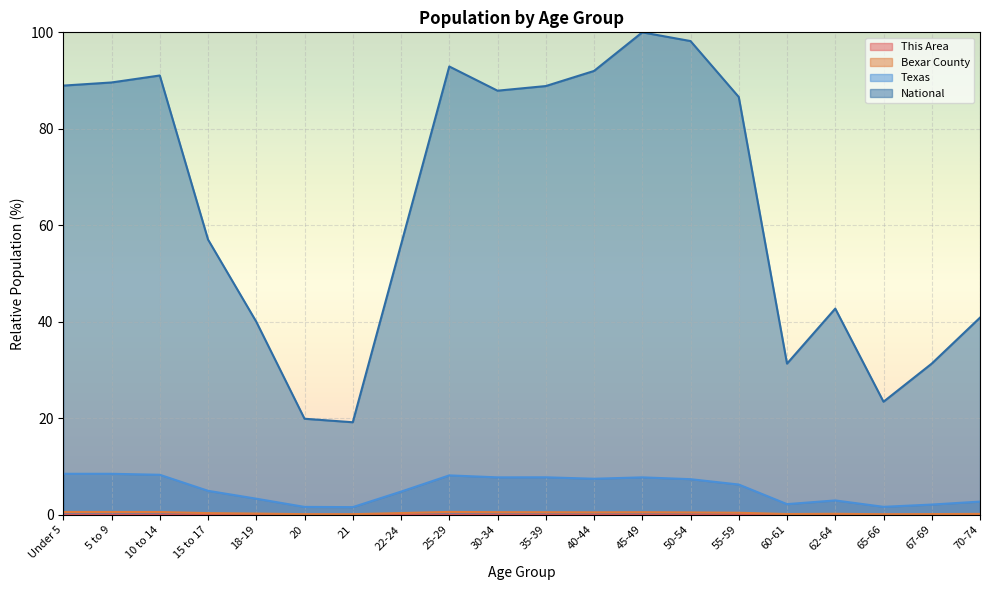

Reading left to right, transcribe all the data shown in this chart.

This Area: 0.0	0.0	0.0	0.0	0.0	0.0	0.0	0.0	0.0	0.0	0.0	0.0	0.0	0.0	0.0	0.0	0.0	0.0	0.0	0.0
Bexar County: 0.6	0.6	0.6	0.3	0.2	0.1	0.1	0.4	0.6	0.5	0.5	0.5	0.5	0.5	0.4	0.2	0.2	0.1	0.1	0.2
Texas: 8.5	8.5	8.3	5.0	3.3	1.6	1.6	4.8	8.2	7.8	7.8	7.5	7.8	7.4	6.3	2.2	3.0	1.6	2.1	2.7
National: 89.0	89.6	91.1	57.0	40.0	19.9	19.2	56.0	92.9	87.9	88.9	92.0	100.0	98.2	86.6	31.3	42.7	23.4	31.3	40.9